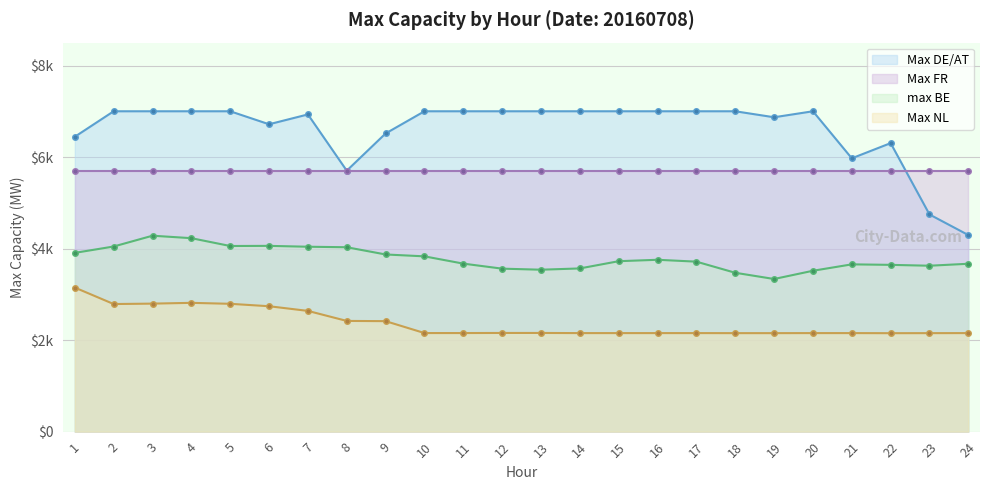

True or false: Max DE/AT and Max NL cross at least once.

False